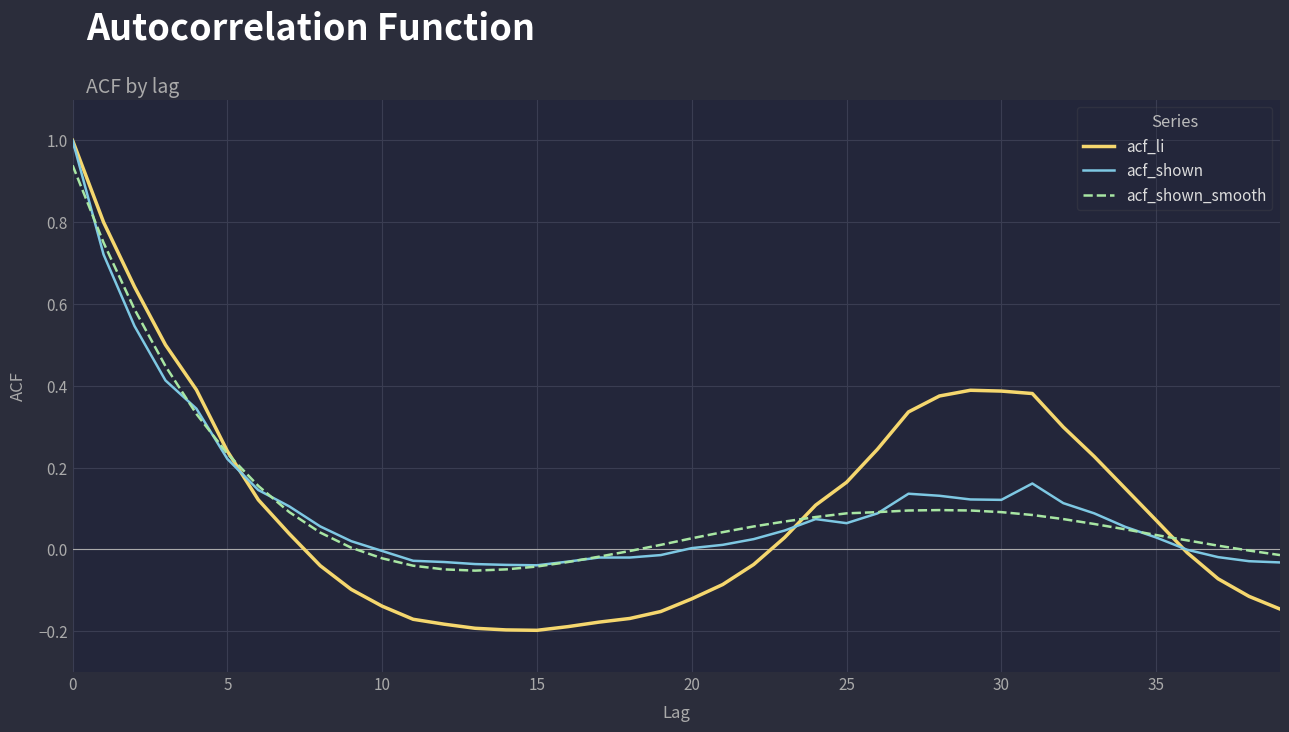

What is the greatest value displayed?

1.0